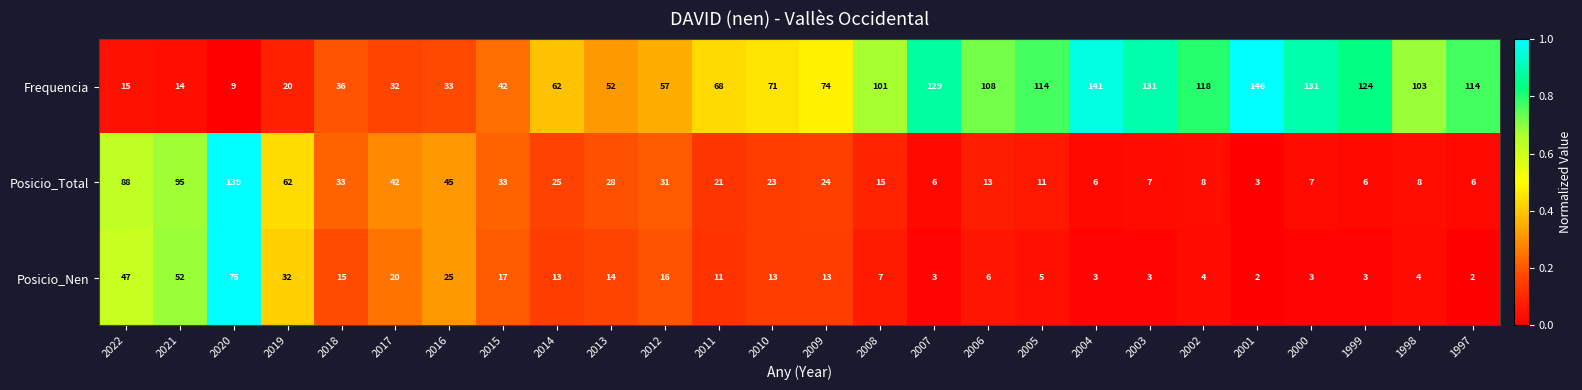

What is the average value of the Posicio_Nen series?

16